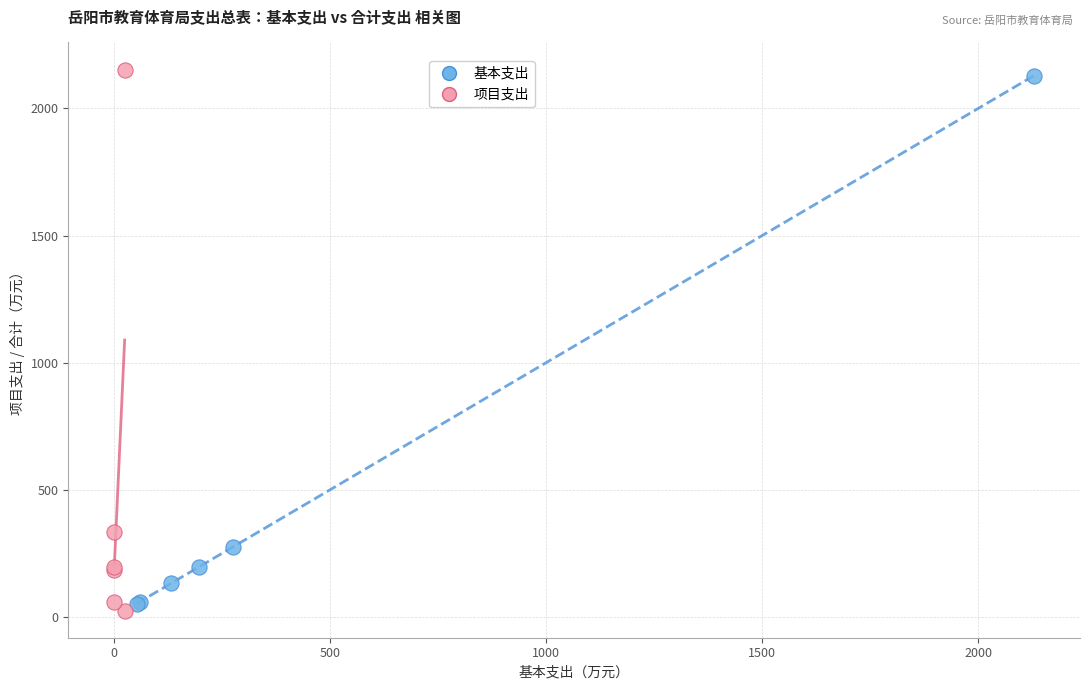

What are all the series names shown in the legend?

基本支出, 项目支出